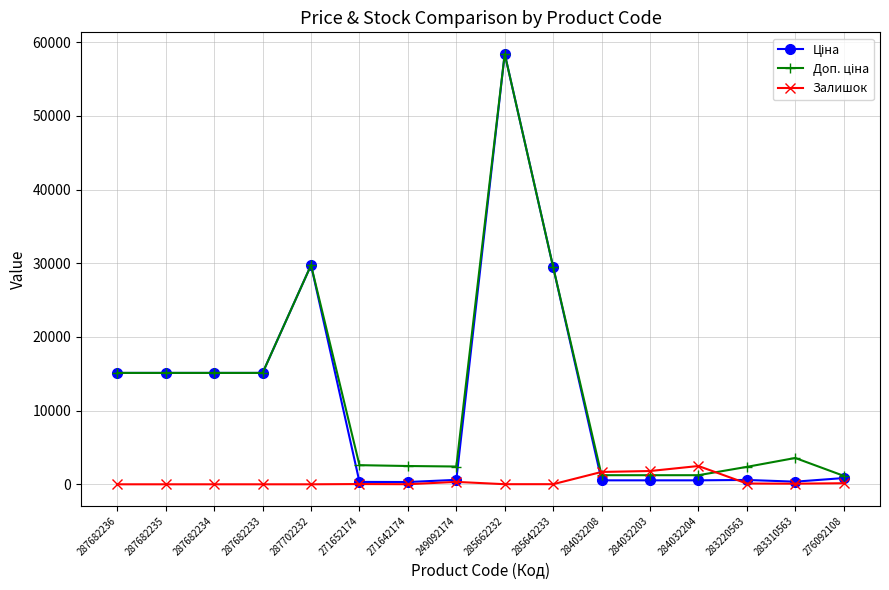

Is it true that Залишок equals 0.0 at 287682236?

True